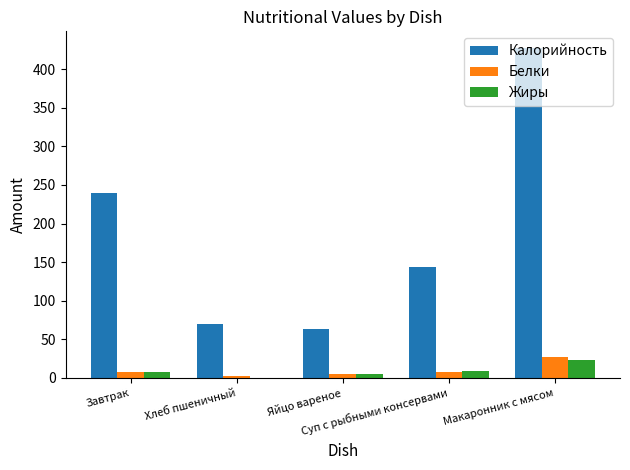

How many values in the Белки series exceed 7?

3